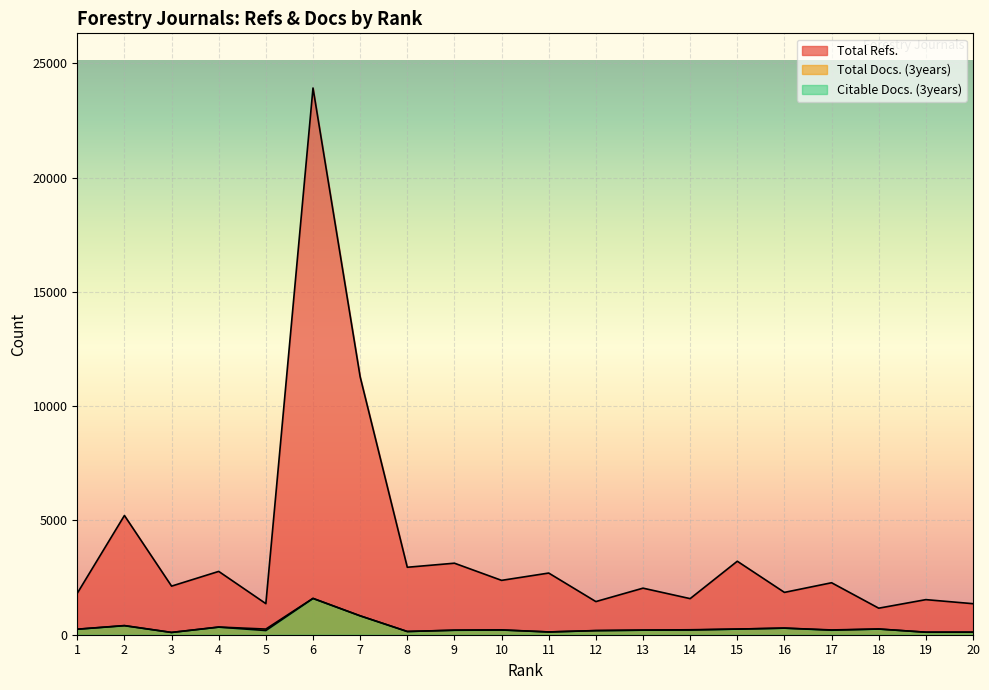

What is the difference between the maximum and minimum values in the Total Docs. (3years) series?

1491